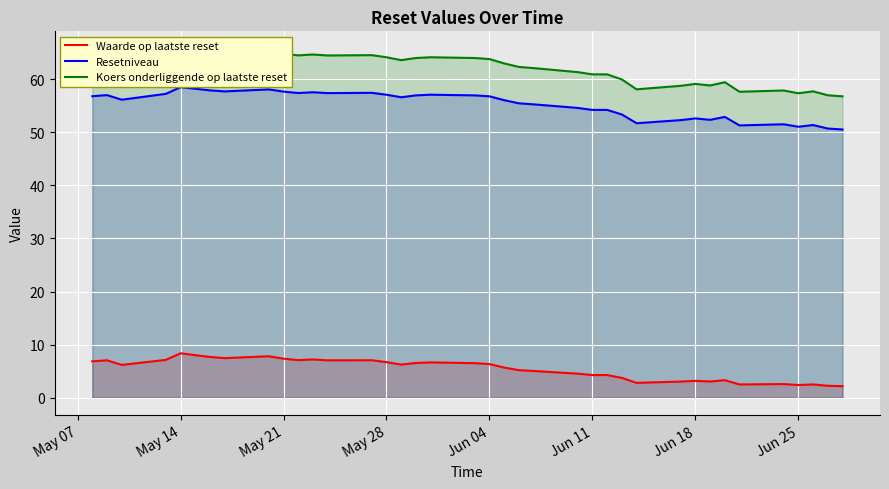

What is the maximum value for Koers onderliggende op laatste reset?

65.7